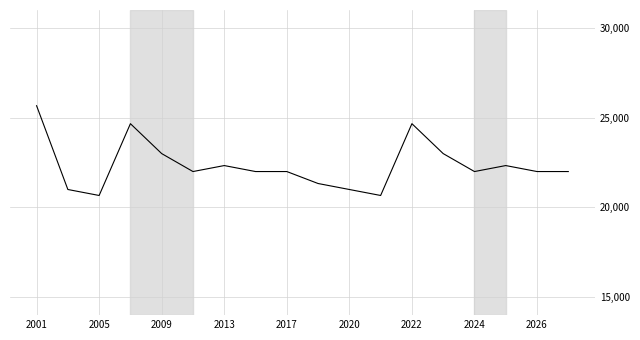

What is the smallest value displayed?

20666.7